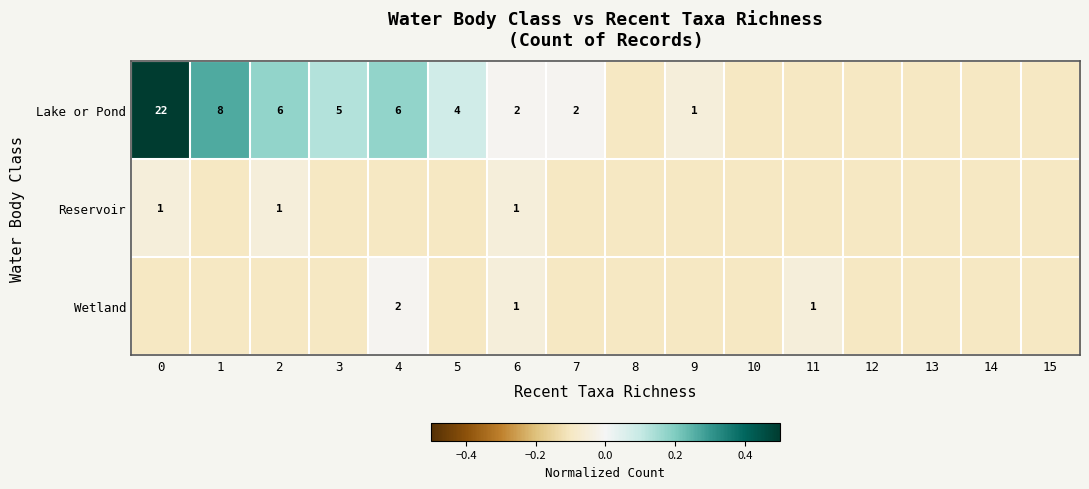

The value of Lake or Pond at 1 is 8.0. True or false?

True